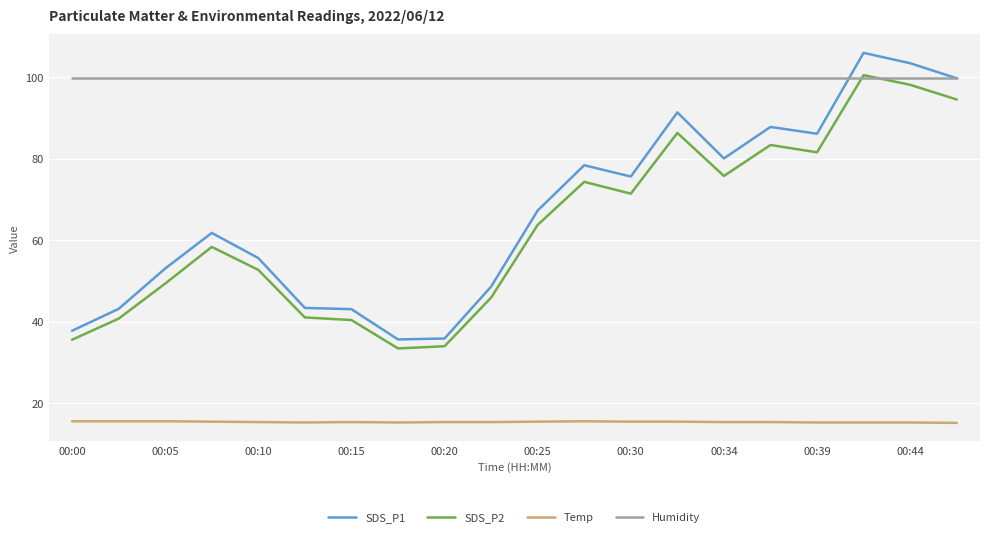

Which series ends up on top after the final intersection of Humidity and SDS_P2?

Humidity